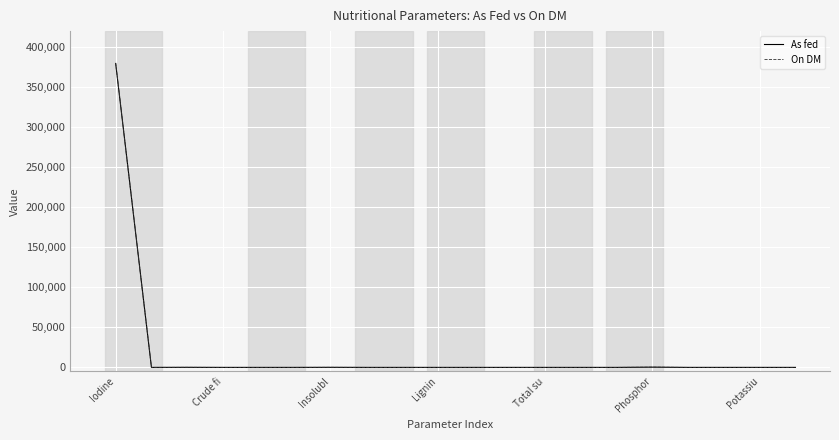

What is the maximum value shown in the chart?

380000.0